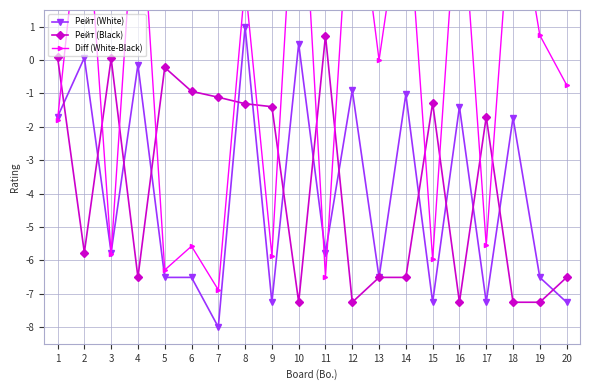

Reading left to right, what are all the values shown in this chart?

Рейт (White): 1=-1.7	2=0.1	3=-5.8	4=-0.1	5=-6.5	6=-6.5	7=-8.0	8=1.0	9=-7.3	10=0.5	11=-5.8	12=-0.9	13=-6.5	14=-1.0	15=-7.3	16=-1.4	17=-7.3	18=-1.7	19=-6.5	20=-7.3
Рейт (Black): 1=0.1	2=-5.8	3=0.0	4=-6.5	5=-0.2	6=-0.9	7=-1.1	8=-1.3	9=-1.4	10=-7.3	11=0.7	12=-7.3	13=-6.5	14=-6.5	15=-1.3	16=-7.3	17=-1.7	18=-7.3	19=-7.3	20=-6.5
Diff (White-Black): 1=-1.8	2=5.8	3=-5.8	4=6.4	5=-6.3	6=-5.6	7=-6.9	8=2.3	9=-5.9	10=7.7	11=-6.5	12=6.4	13=0.0	14=5.5	15=-6.0	16=5.9	17=-5.6	18=5.5	19=0.7	20=-0.7